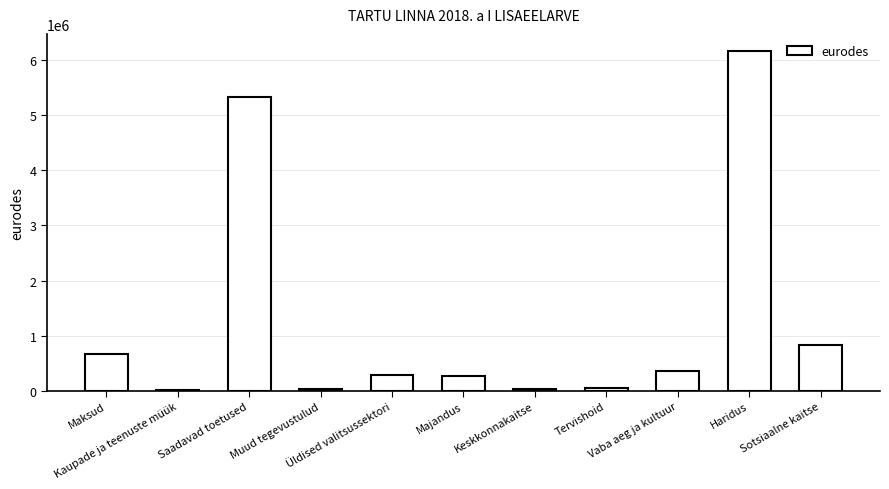

What is the greatest value displayed?

6173373